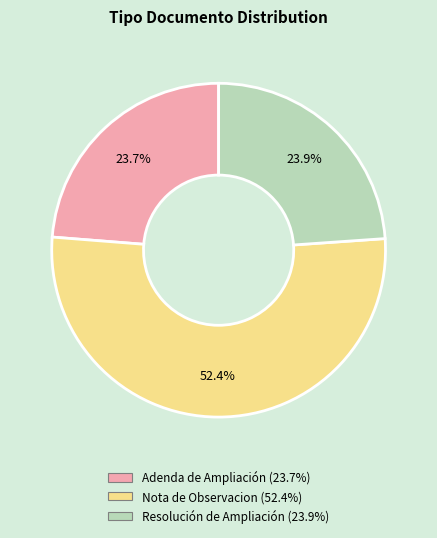

Approximately how many times larger is the value at Nota de Observacion compared to Adenda de Ampliación?

2.2